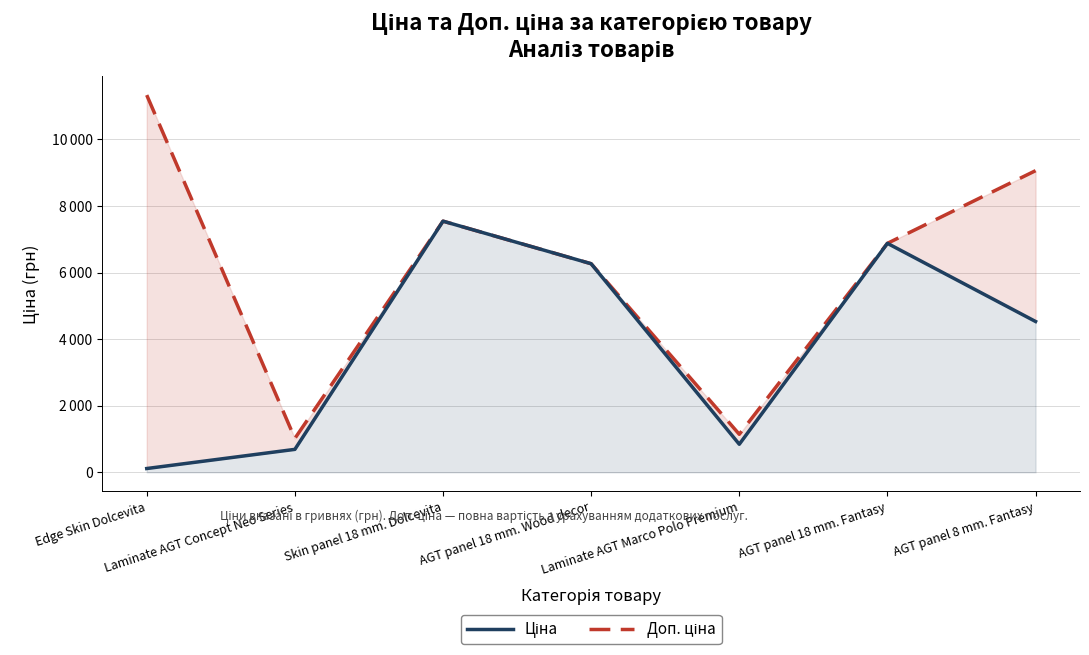

Which series has the largest range (max minus min)?

Доп. ціна